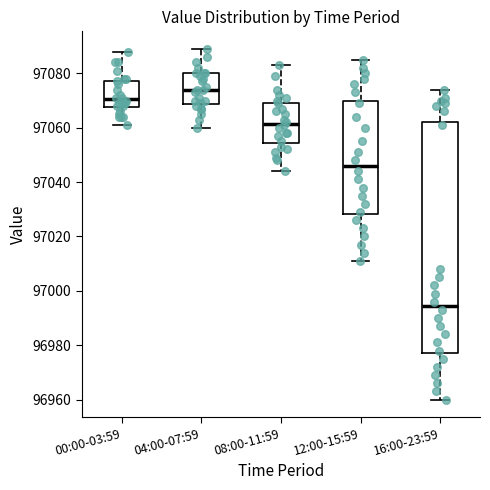

Where does the median line of the box for 00:00-03:59 sit on the y-axis? The values are not printed on the chart, so give them approximately, as read against the axis.

97070